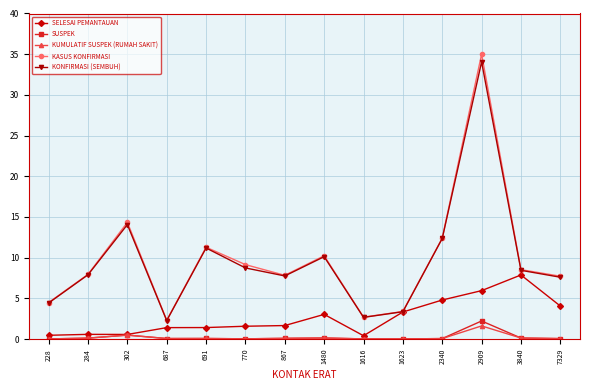

True or false: KASUS KONFIRMASI has a value of 14.3 at 302.

True